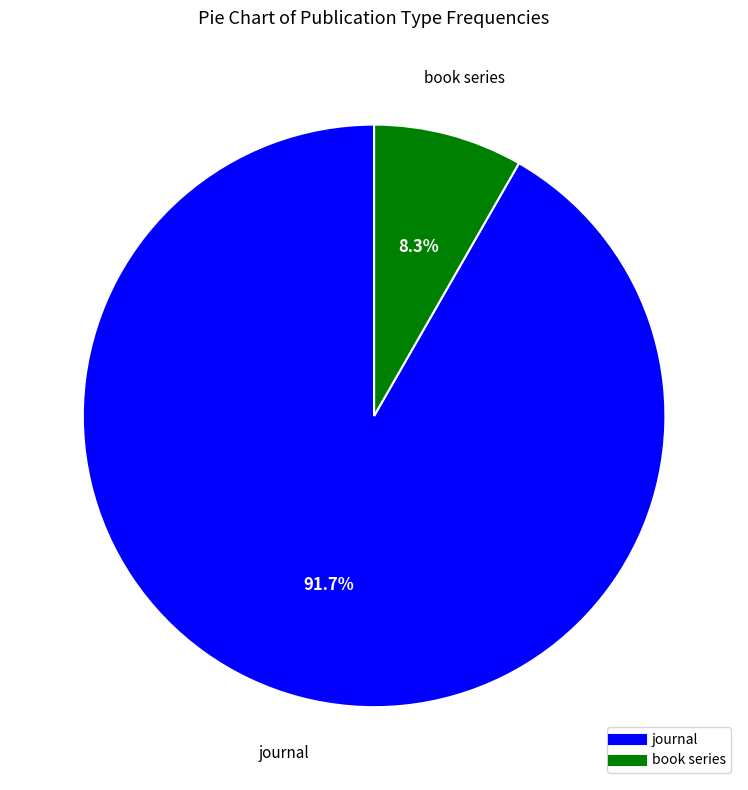

Does book series account for over 50% of the chart?

No